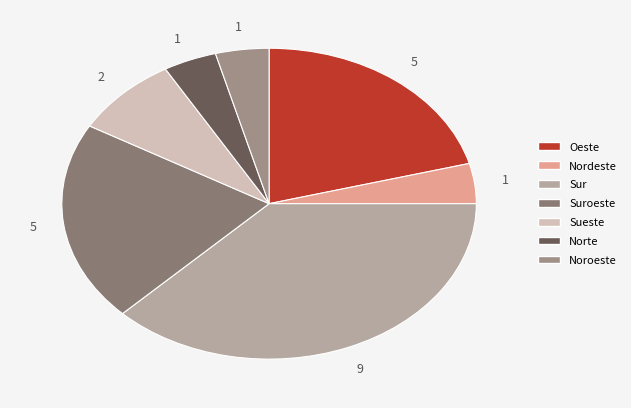

What is the smallest slice in the pie chart?

Nordeste